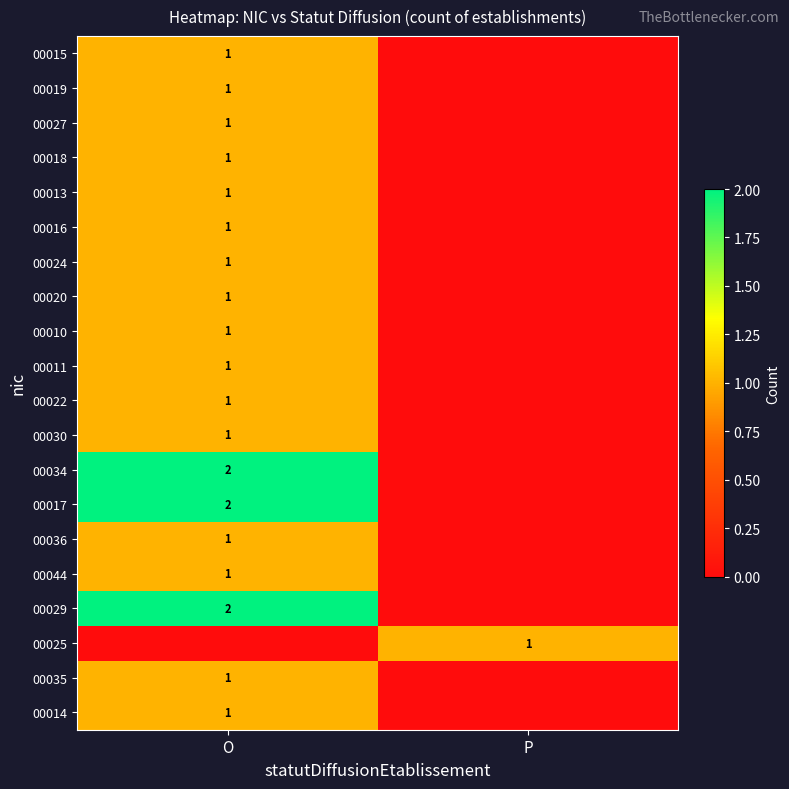

True or false: 00017 has a value of 1 at O.

False